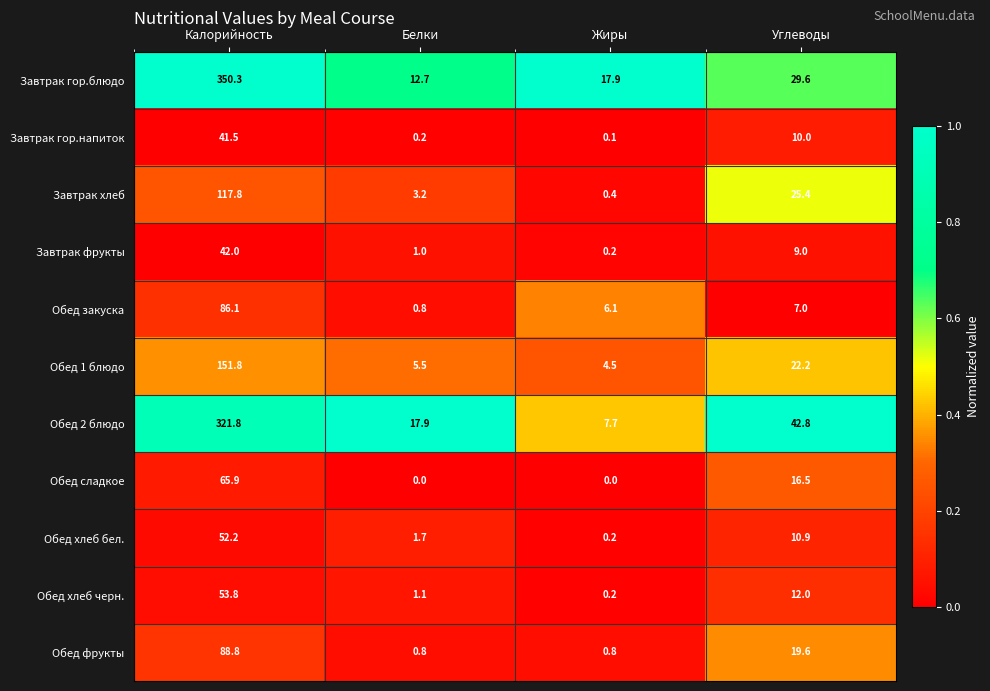

Which series has the largest total across all categories?

Завтрак гор.блюдо